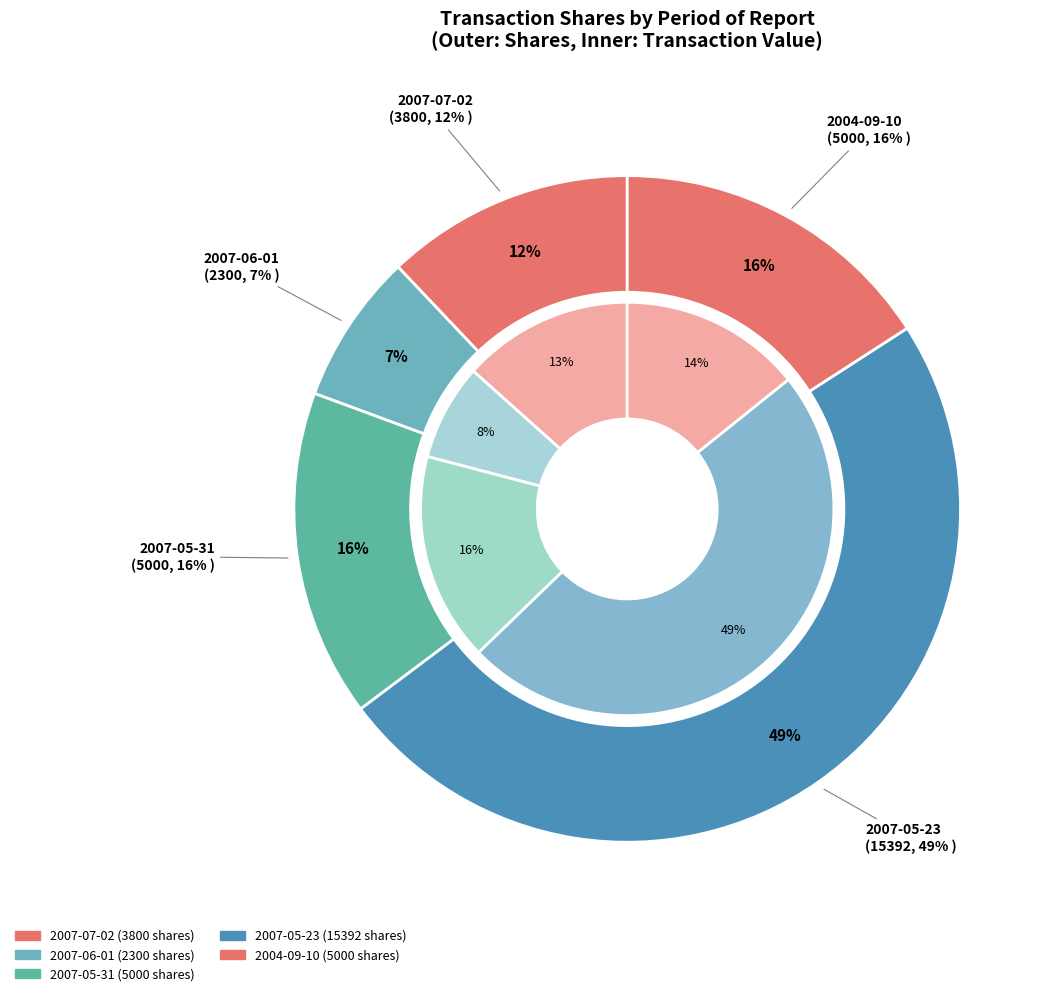

True or false: 2007-05-23 accounts for 49% of the total.

True